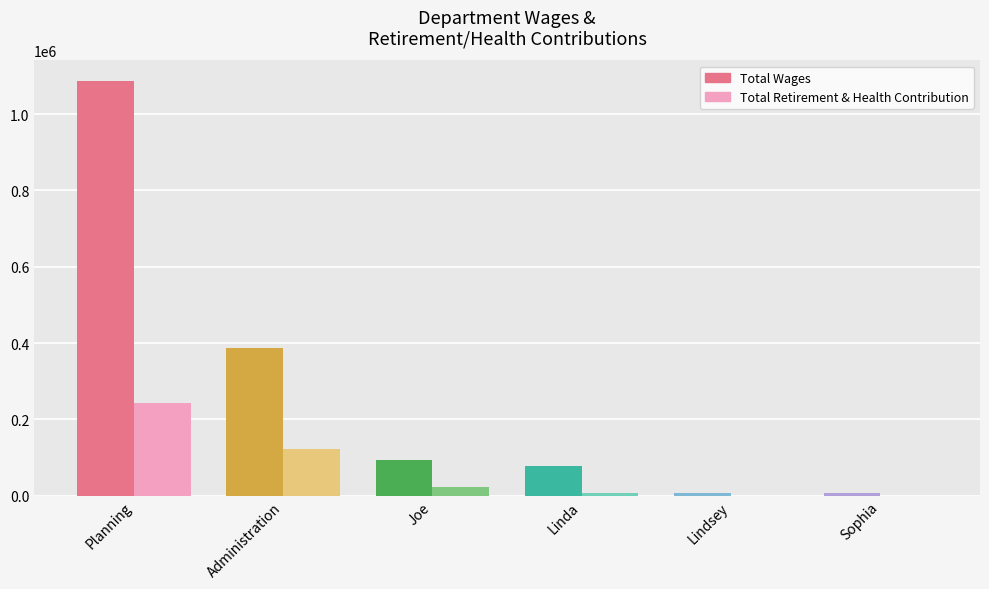

Count the number of data series in this chart.

2